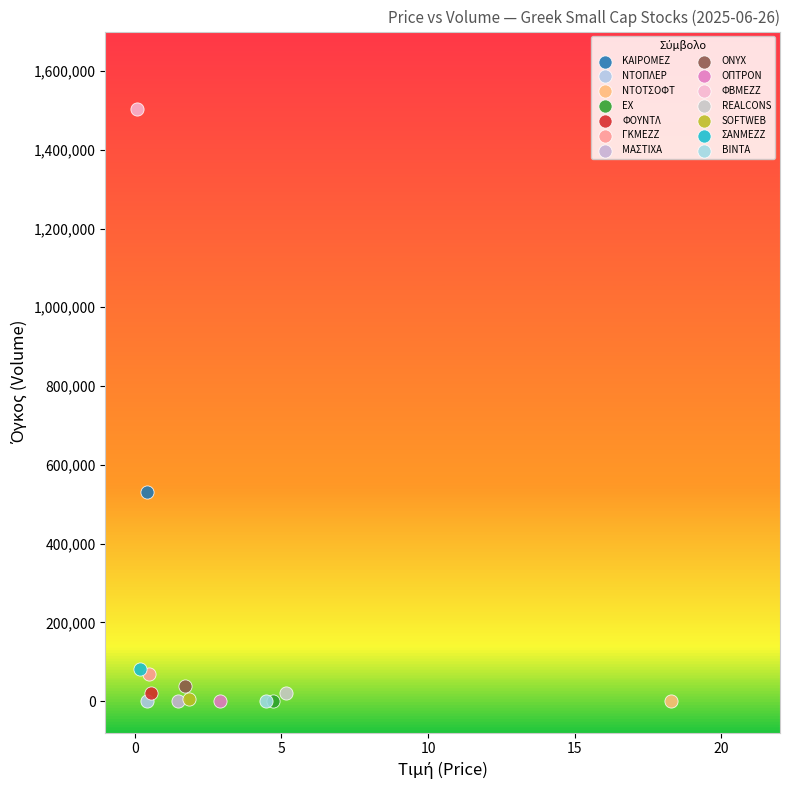

What are all the series names shown in the legend?

ΚΑΙΡΟΜΕΖ, ΝΤΟΠΛΕΡ, ΝΤΟΤΣΟΦΤ, ΕΧ, ΦΟΥΝΤΛ, ΓΚΜΕΖΖ, ΜΑΣΤΙΧΑ, ONYX, ΟΠΤΡΟΝ, ΦΒΜΕΖΖ, REALCONS, SOFTWEB, ΣΑΝΜΕΖΖ, ΒΙΝΤΑ